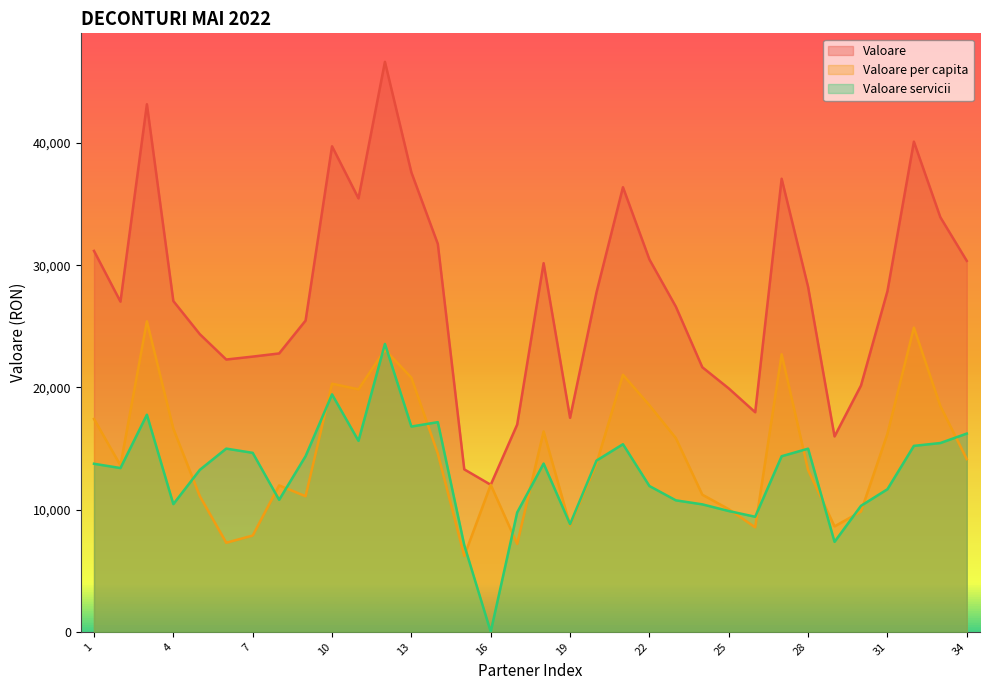

True or false: Valoare and Valoare per capita intersect in this chart.

False